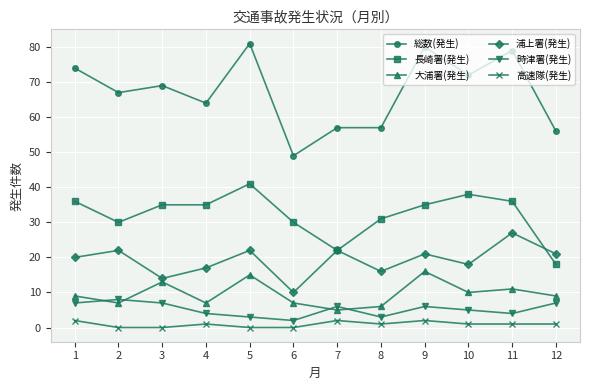

What is the sum of all 浦上署(発生) values?

230